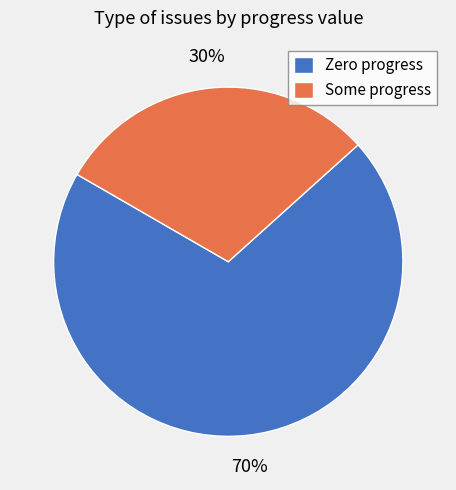

What is the largest slice in the pie chart?

Zero progress